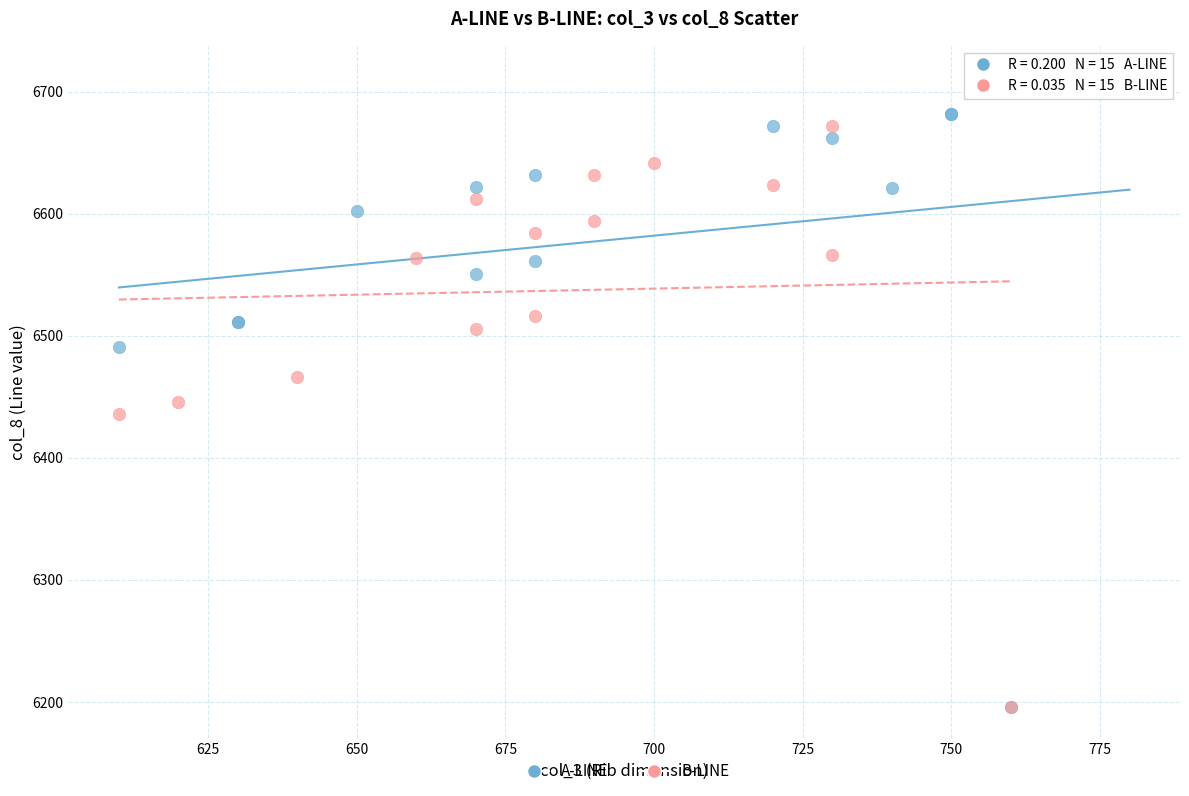

Which series reaches the maximum Y coordinate?

A-LINE